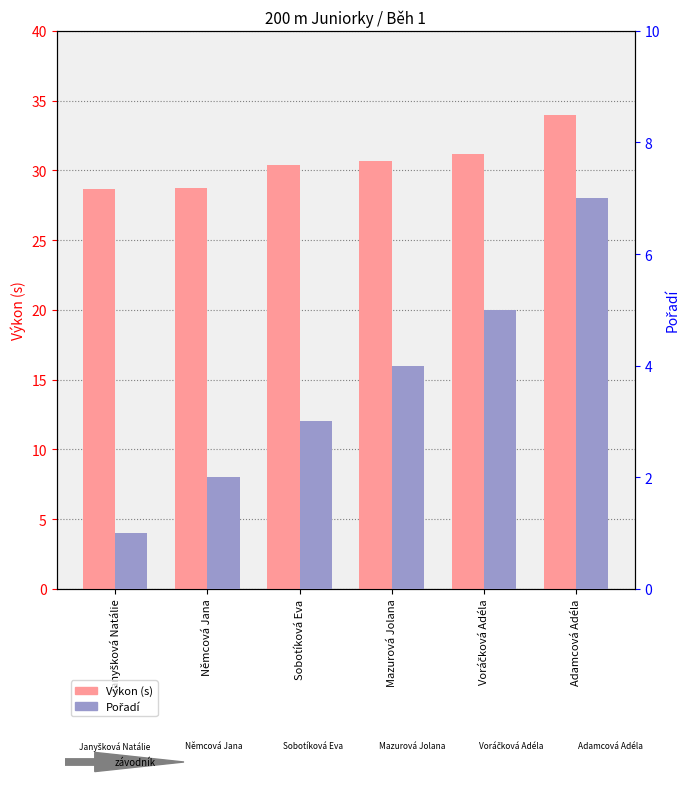

What is the label of the 2nd bar from the right?

Voráčková Adéla